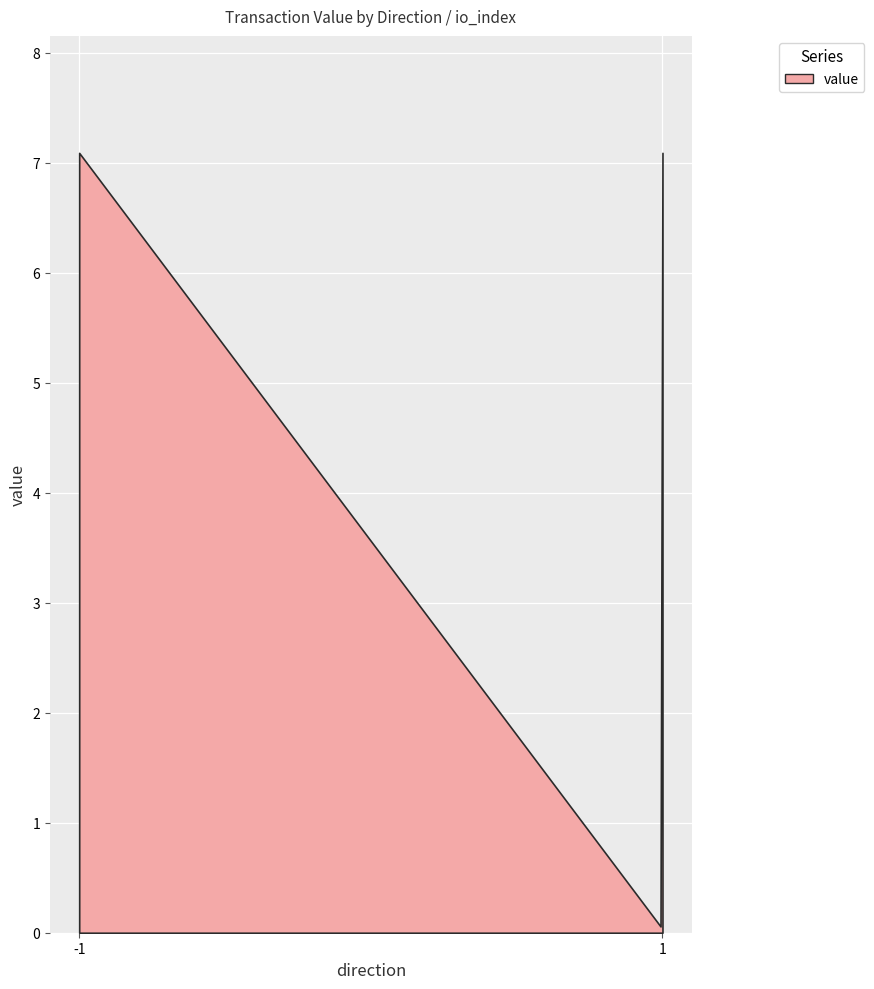

What is the difference between the maximum and minimum values?

7.0